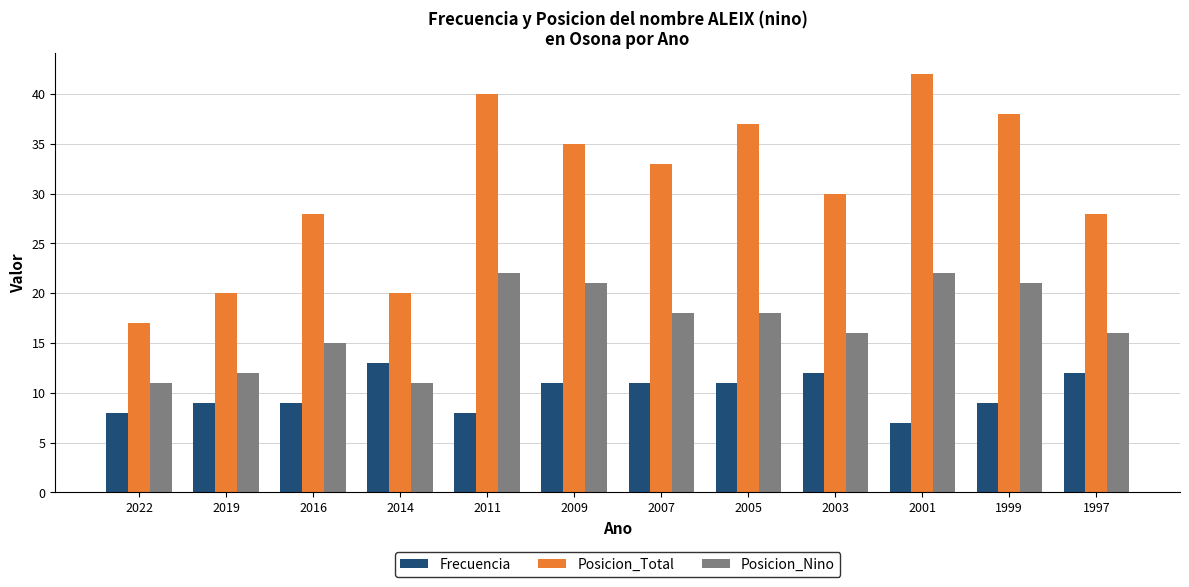

How many distinct data groups are displayed?

3